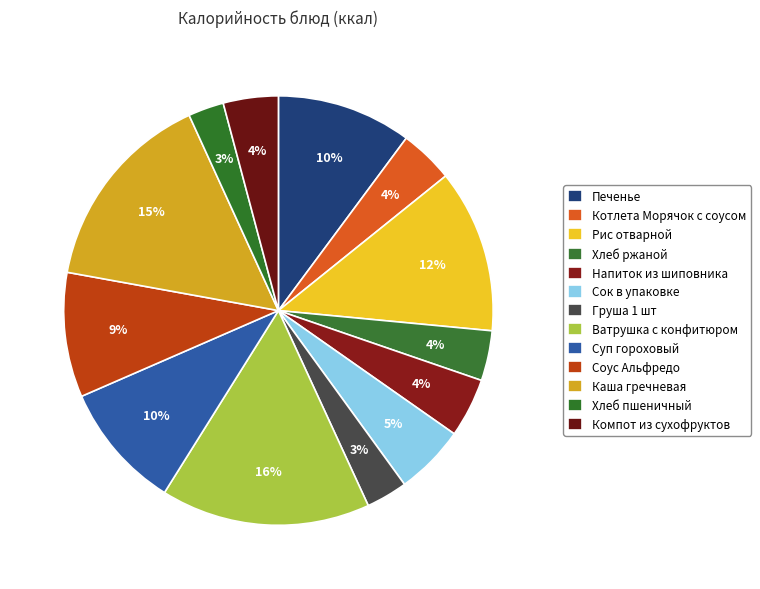

How many segments does this pie chart have?

13